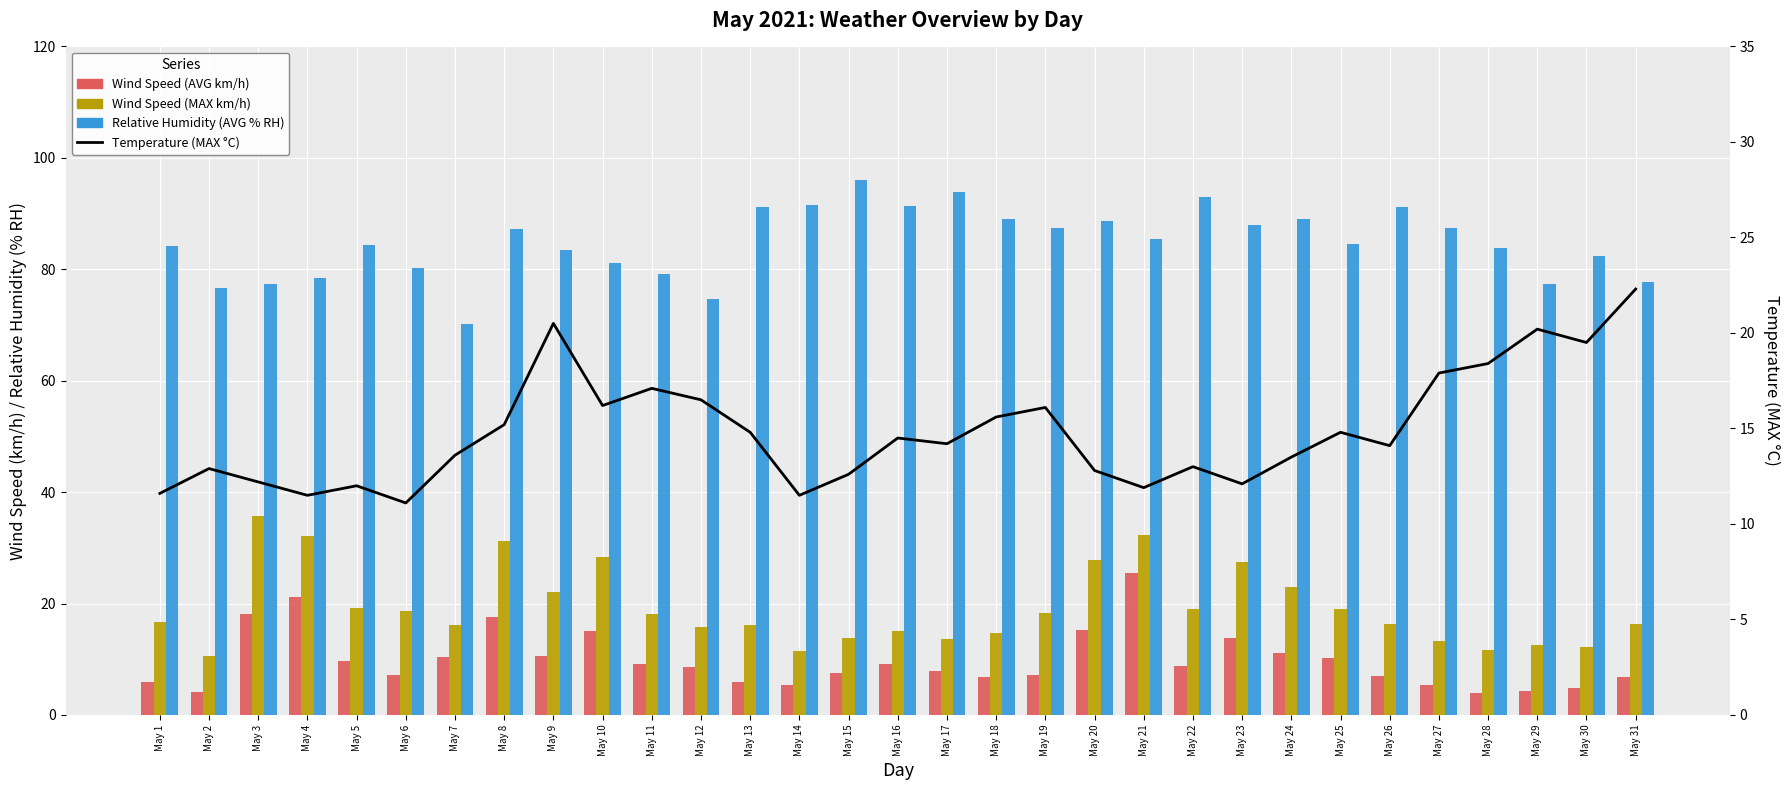

The value of Wind Speed (MAX km/h) at May 17 is 19.2. True or false?

False